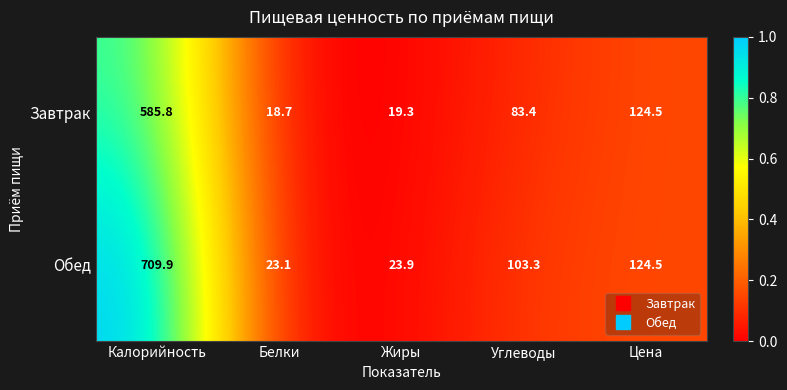

Which series has the largest range (max minus min)?

Обед